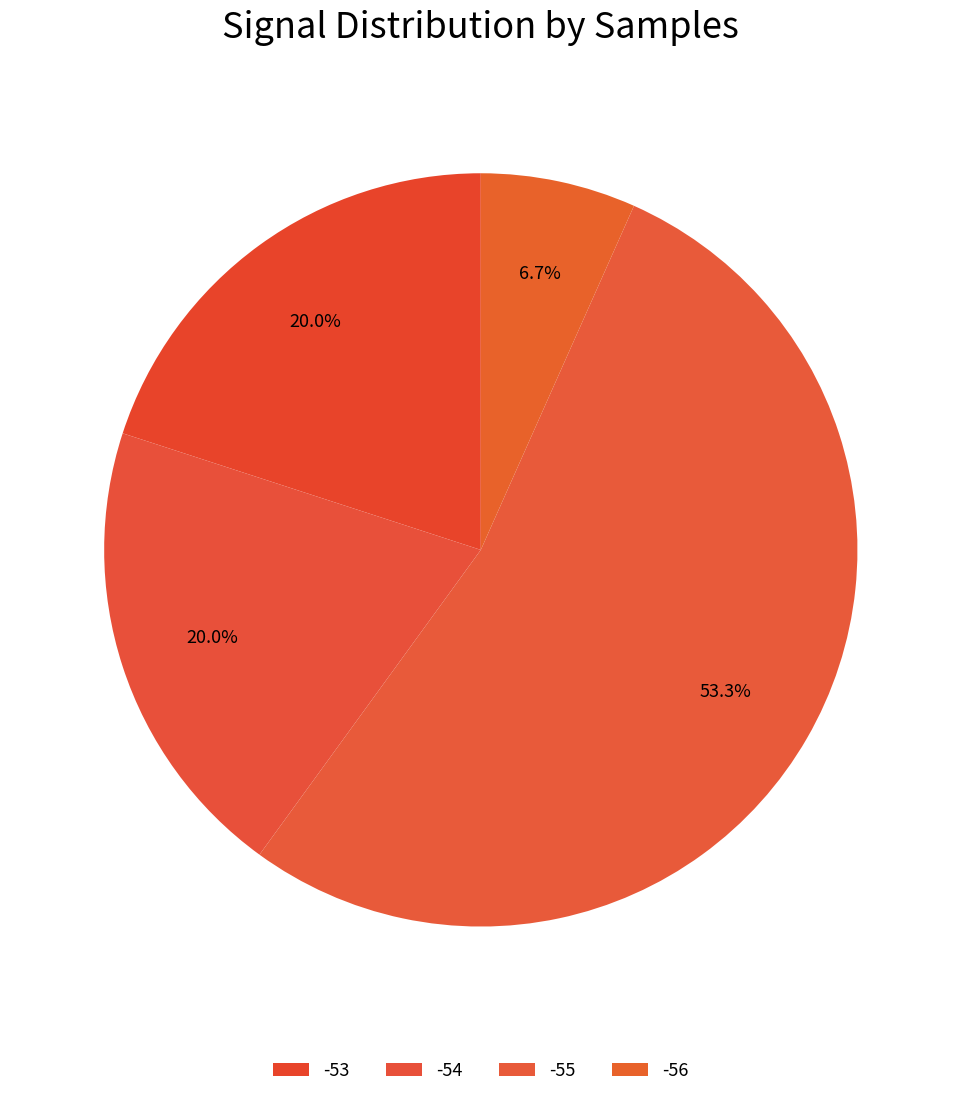

How many slices are in this pie chart?

4